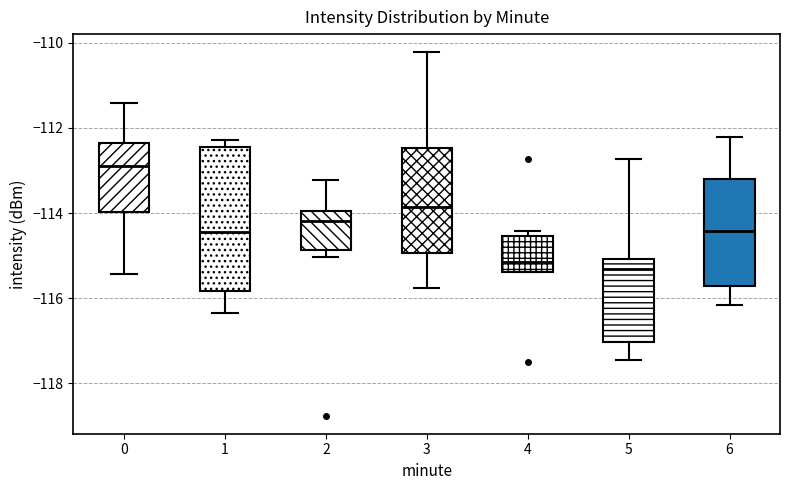

Reading left to right, transcribe this box plot: for each box, give where its median line is, the range the box spans, and where its two whiskers end, as read against the y-axis. The values are not printed on the chart, so give them approximately, as read against the axis.

0: median -112.8, box -114.0 to -112.4, whiskers -115.4 to -111.4
1: median -114.4, box -115.8 to -112.4, whiskers -116.4 to -112.2
2: median -114.2, box -114.8 to -114.0, whiskers -115.0 to -113.2
3: median -113.8, box -115.0 to -112.4, whiskers -115.8 to -110.2
4: median -115.2, box -115.4 to -114.6, whiskers -115.4 to -114.4
5: median -115.4, box -117.0 to -115.0, whiskers -117.4 to -112.8
6: median -114.4, box -115.8 to -113.2, whiskers -116.2 to -112.2